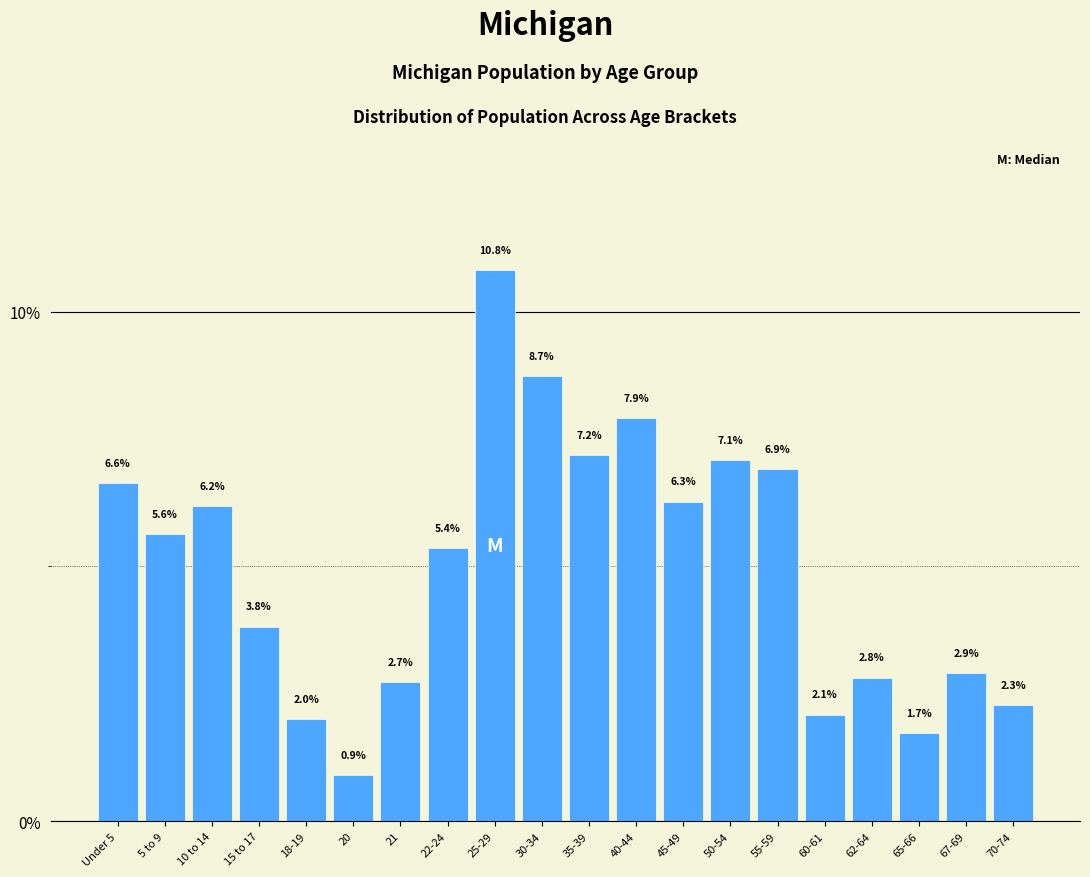

Reading left to right, what are all the values shown in this chart?

6.6	5.6	6.2	3.8	2.0	0.9	2.7	5.4	10.8	8.7	7.2	7.9	6.3	7.1	6.9	2.1	2.8	1.7	2.9	2.3